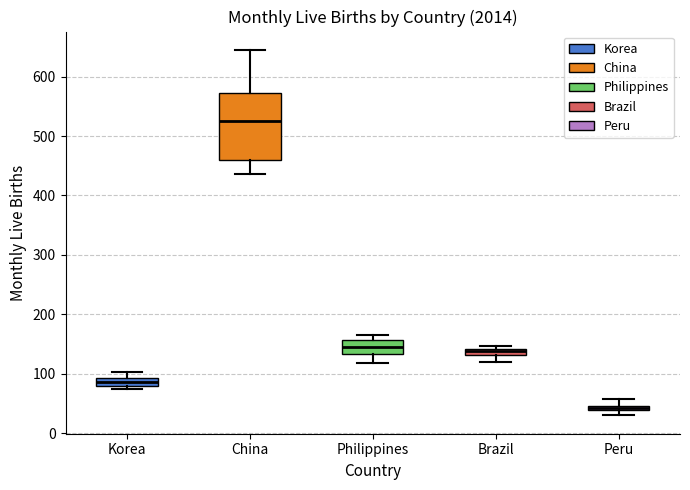

Which box has the lowest median line?

Peru